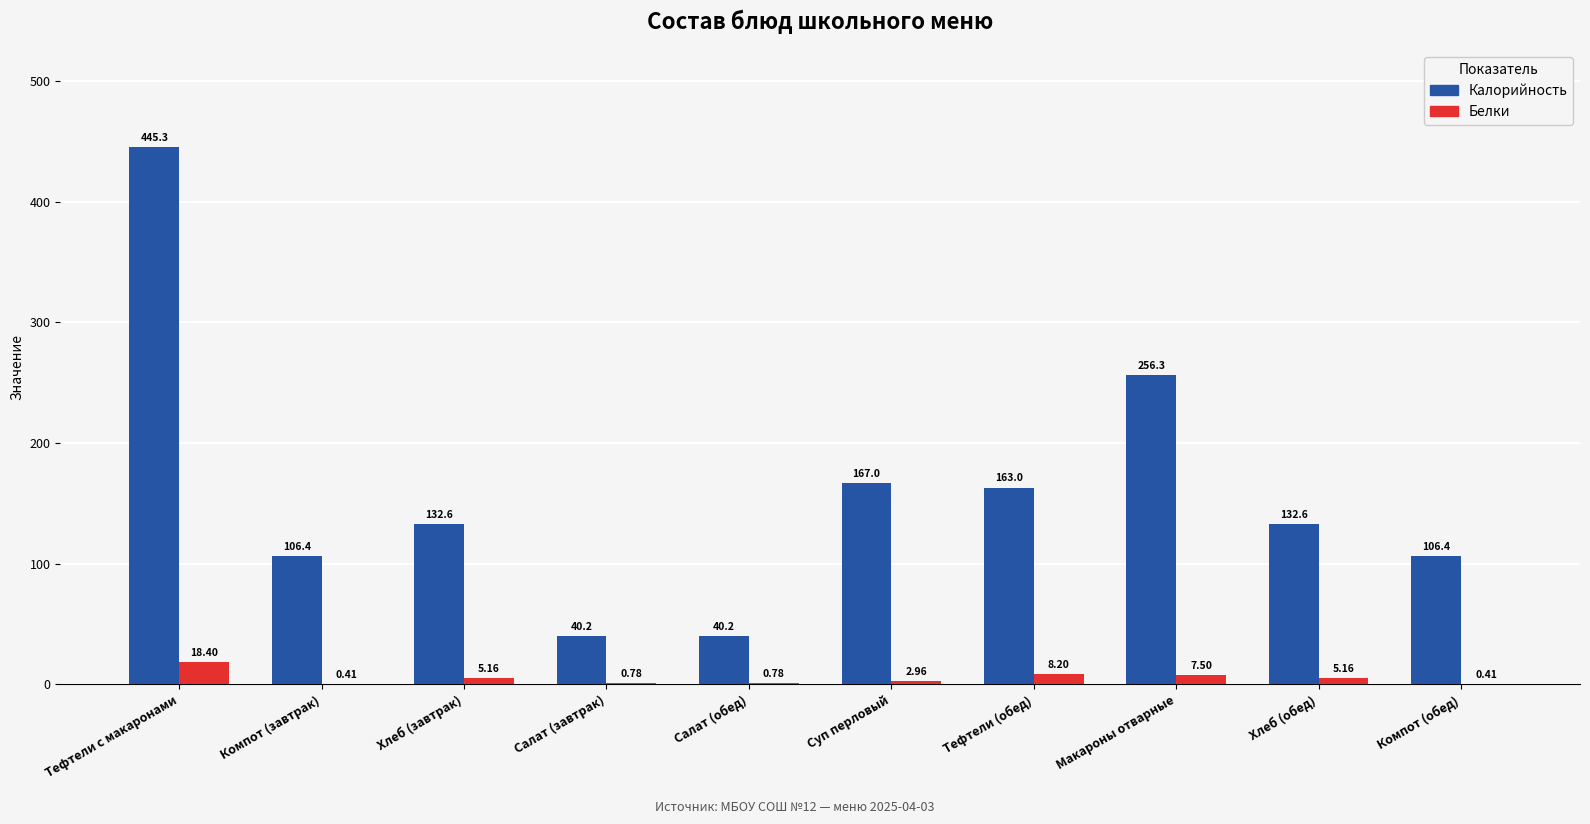

At which category is the sum across all series the highest?

Тефтели с макаронами